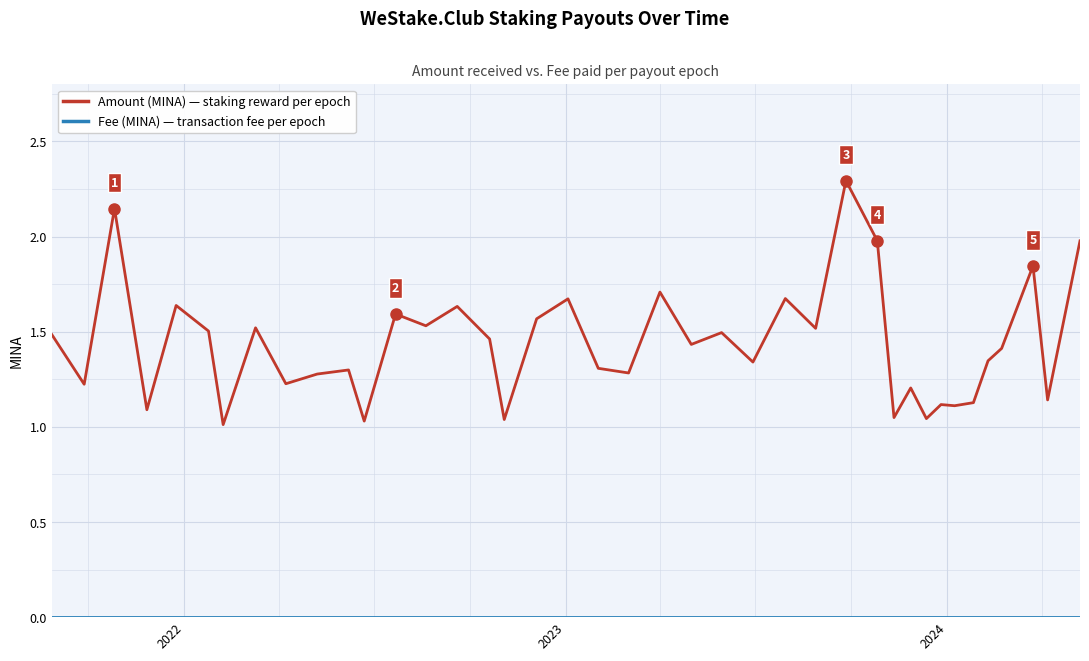

What is the greatest value displayed?

2.3